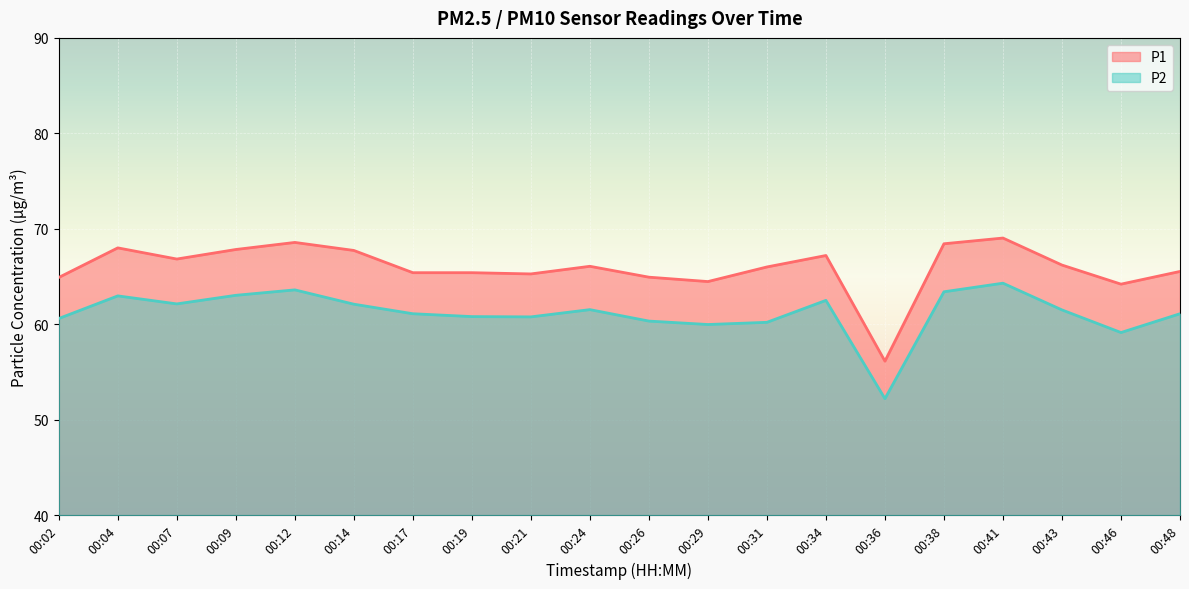

What is the spread (max minus min) of values at 00:43?

4.7